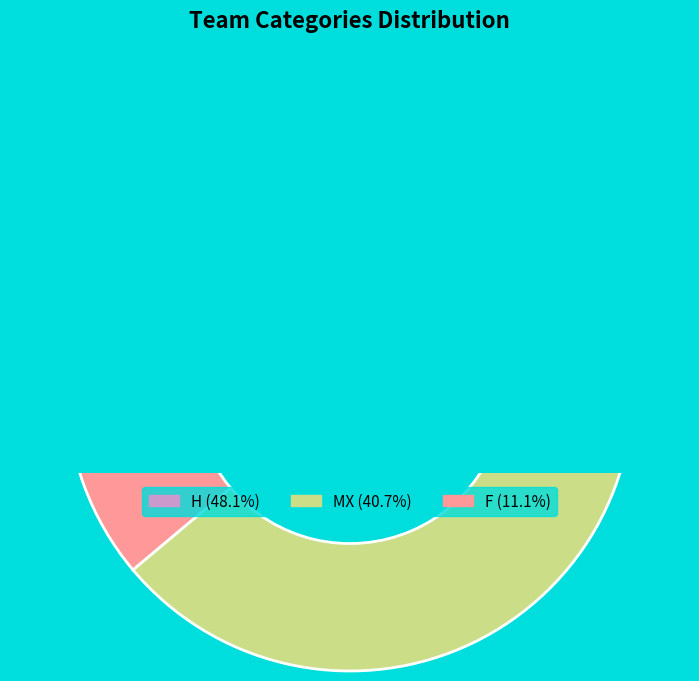

Combined, what portion of the pie is MX and F?

51.9%